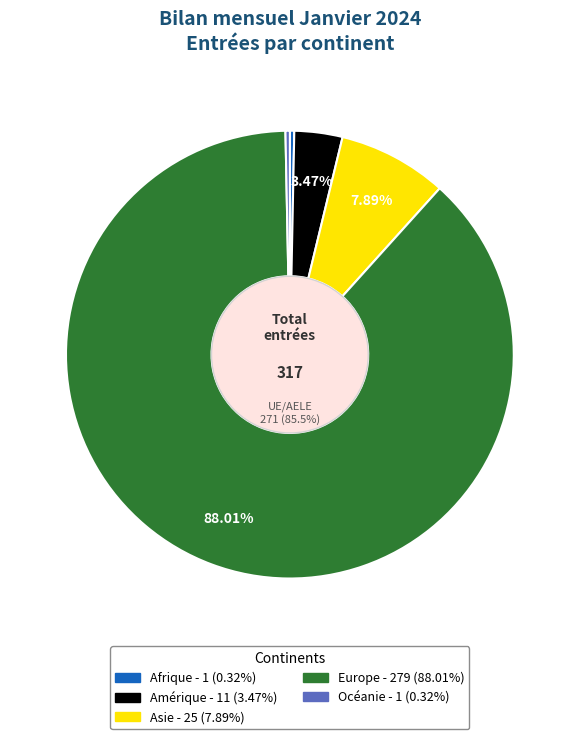

What percentage do Afrique and Asie together represent?

8.2%